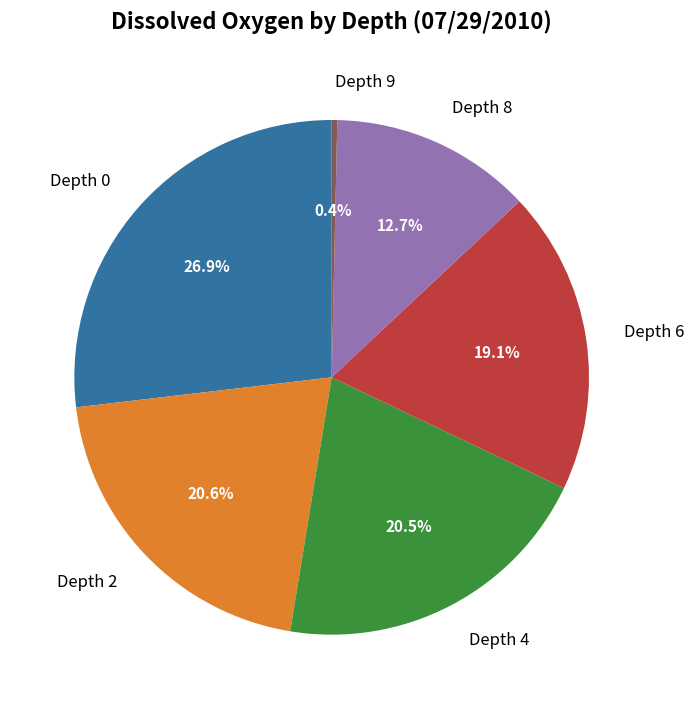

What is the ratio of the value at Depth 6 to the value at Depth 8?

1.5